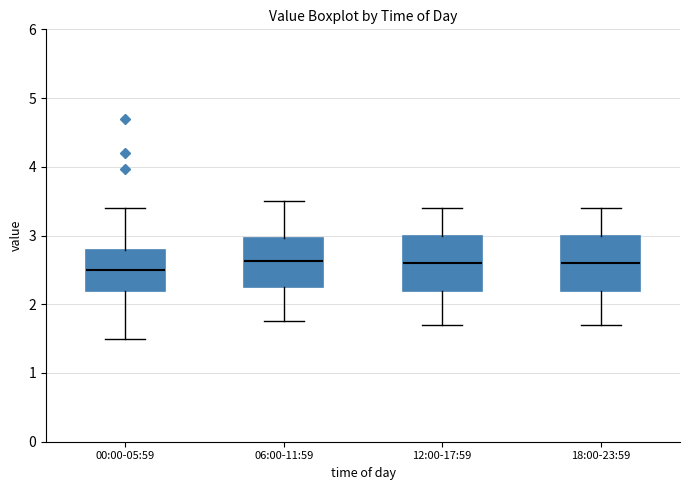

Which box has the lowest median line?

00:00-05:59